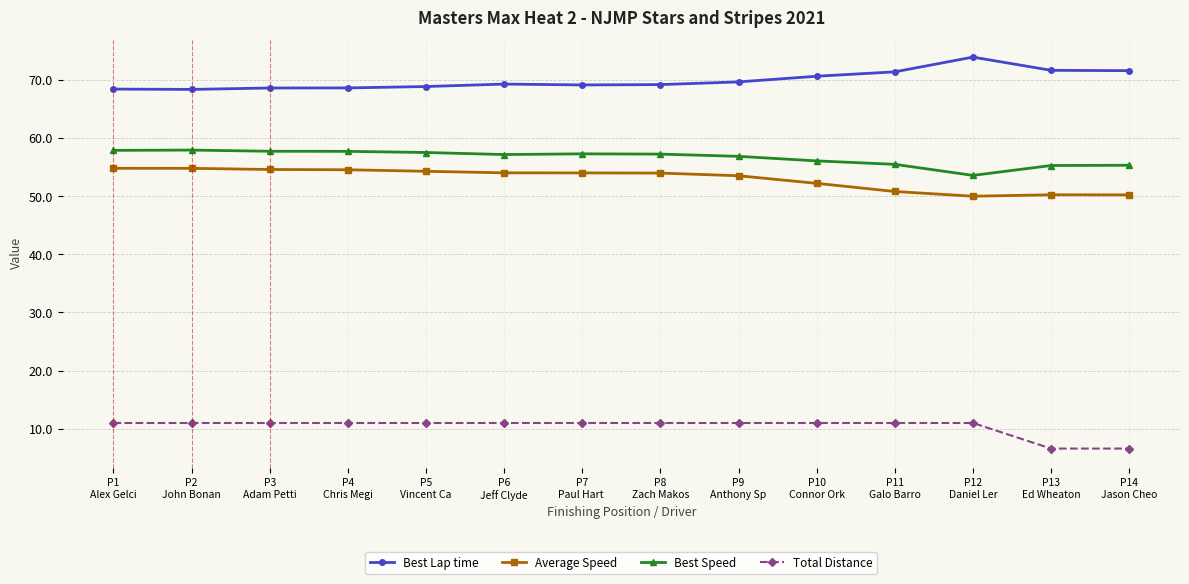

What is the value of the Total Distance point at the 3rd from the left?

11.0